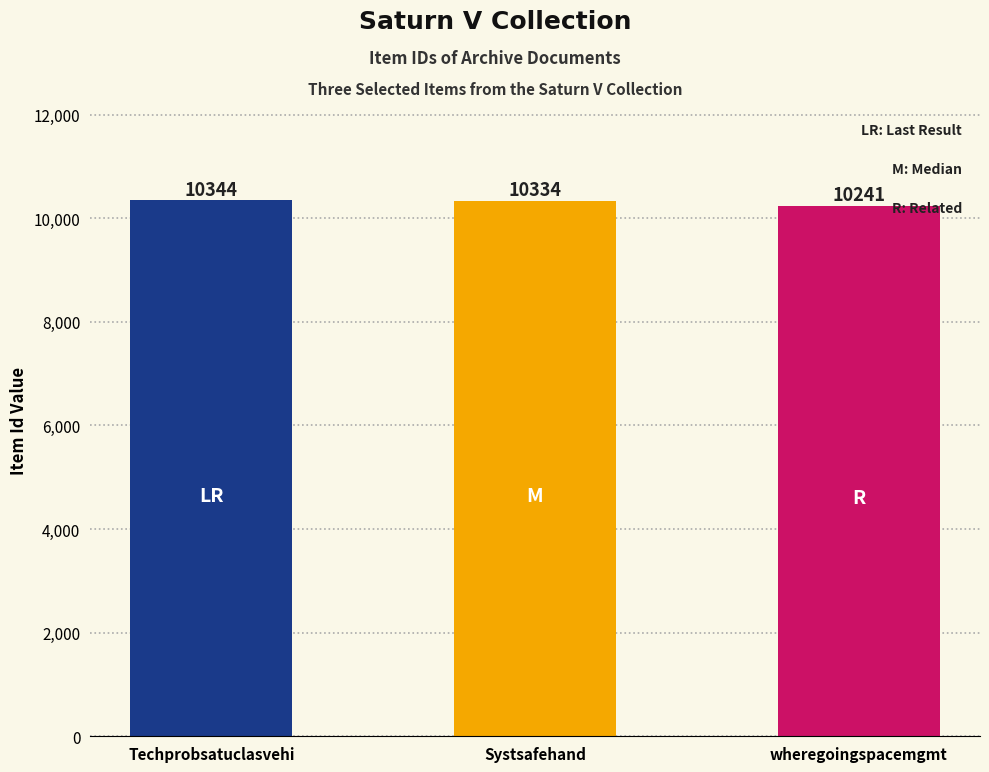

What is the approximate value at Techprobsatuclasvehi?

10344